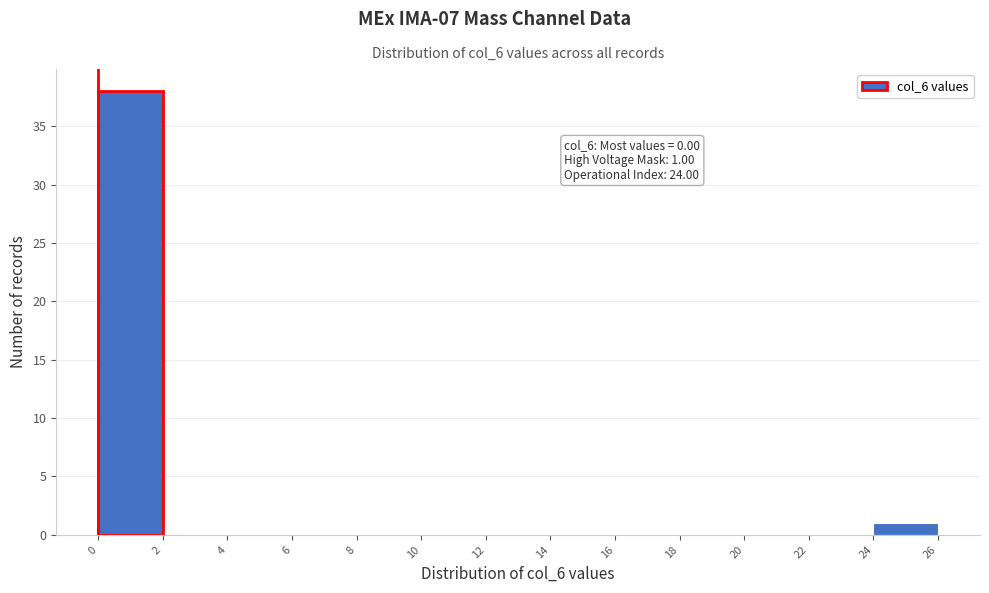

Which range on the x-axis has the tallest bar?

0 to 2